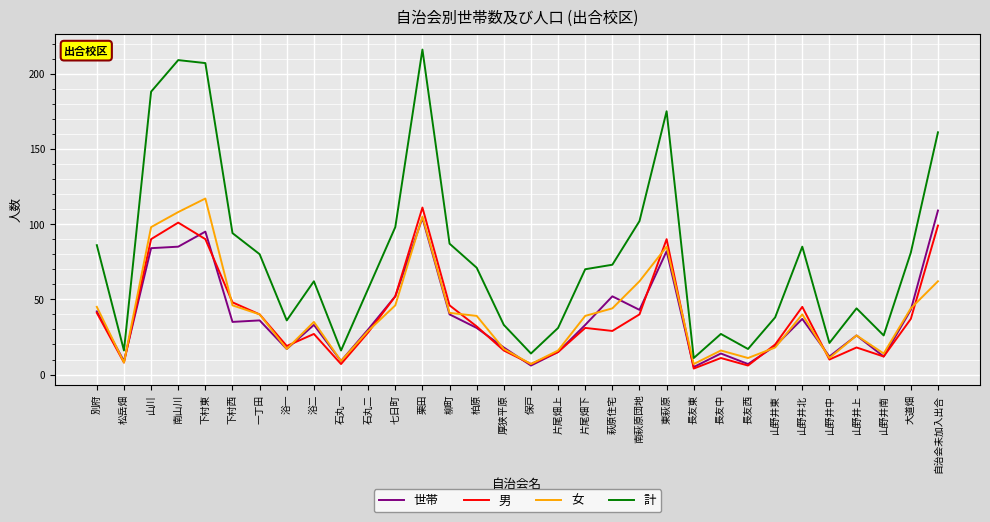

True or false: 計 and 男 intersect in this chart.

False